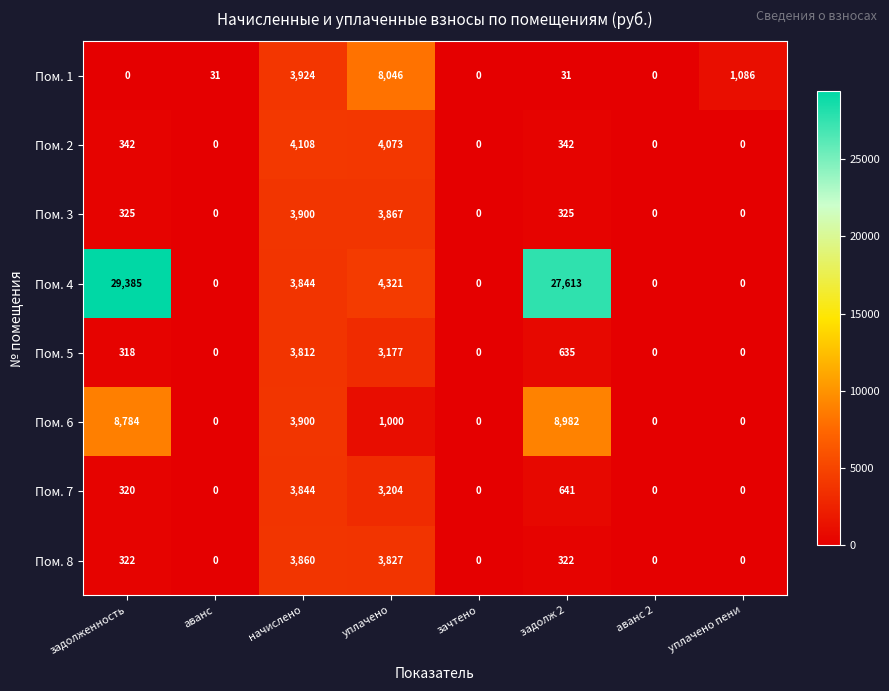

What is the difference between the highest and lowest values at аванс?

31